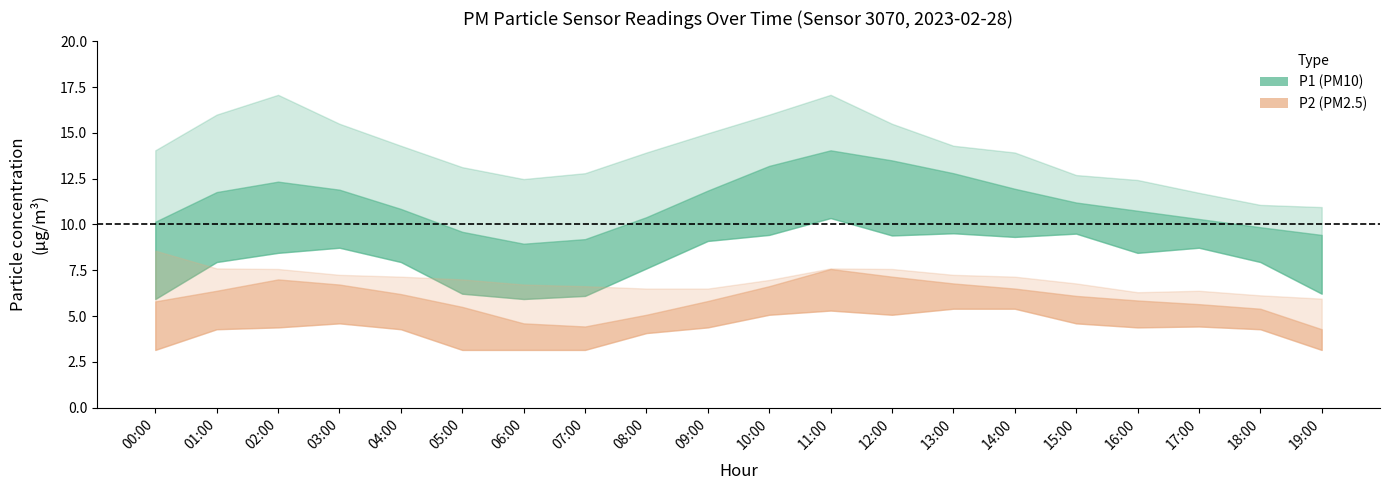

What is the approximate value of P1_upper at 07:00?

12.8